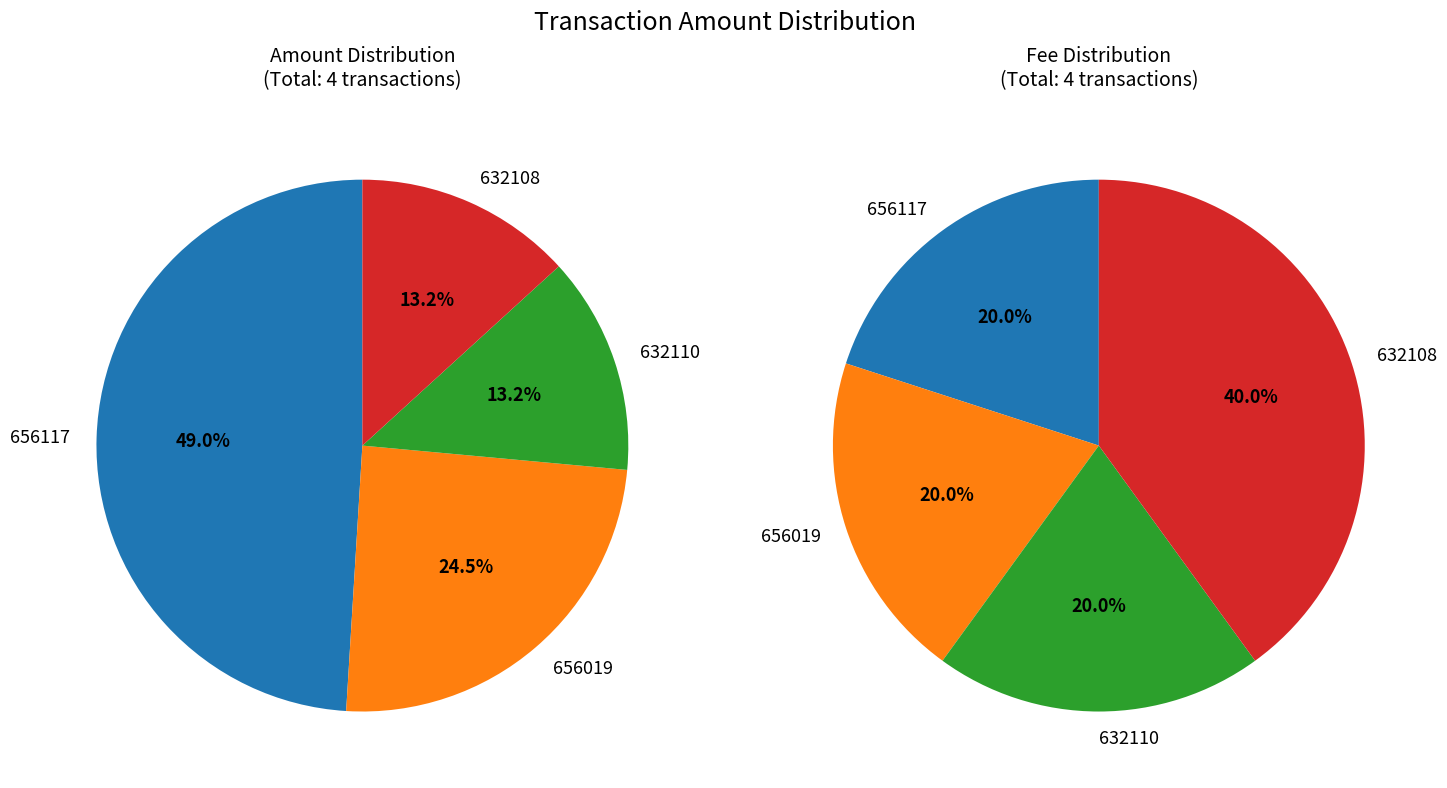

Is it true that 632108 is 26% of the pie?

False